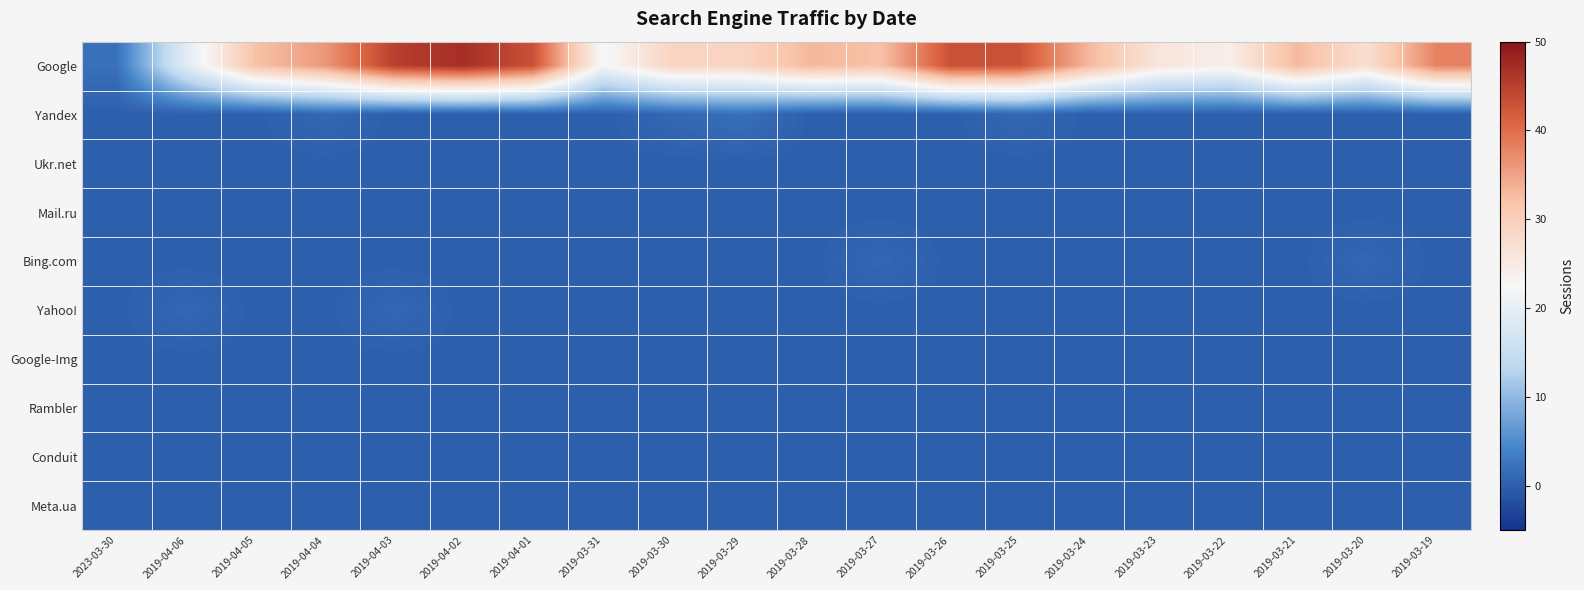

Count the number of categories in the chart.

20